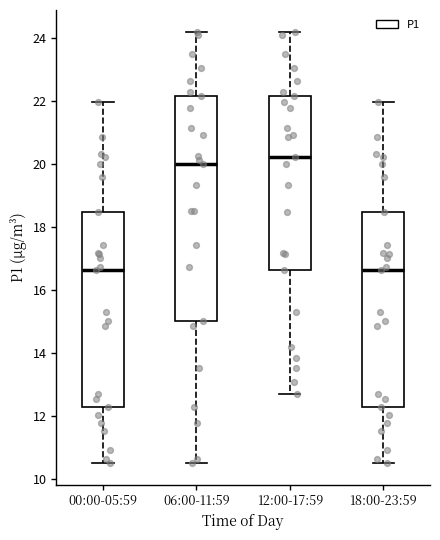

Reading left to right, read every box against the y-axis: the position of its median line, the range the box covers, and the ends of its whiskers. The values are not printed on the chart, so give them approximately, as read against the axis.

00:00-05:59: median 16.6, box 12.4 to 18.4, whiskers 10.6 to 22.0
06:00-11:59: median 20.0, box 15.0 to 22.2, whiskers 10.6 to 24.2
12:00-17:59: median 20.2, box 16.6 to 22.2, whiskers 12.8 to 24.2
18:00-23:59: median 16.6, box 12.4 to 18.4, whiskers 10.6 to 22.0